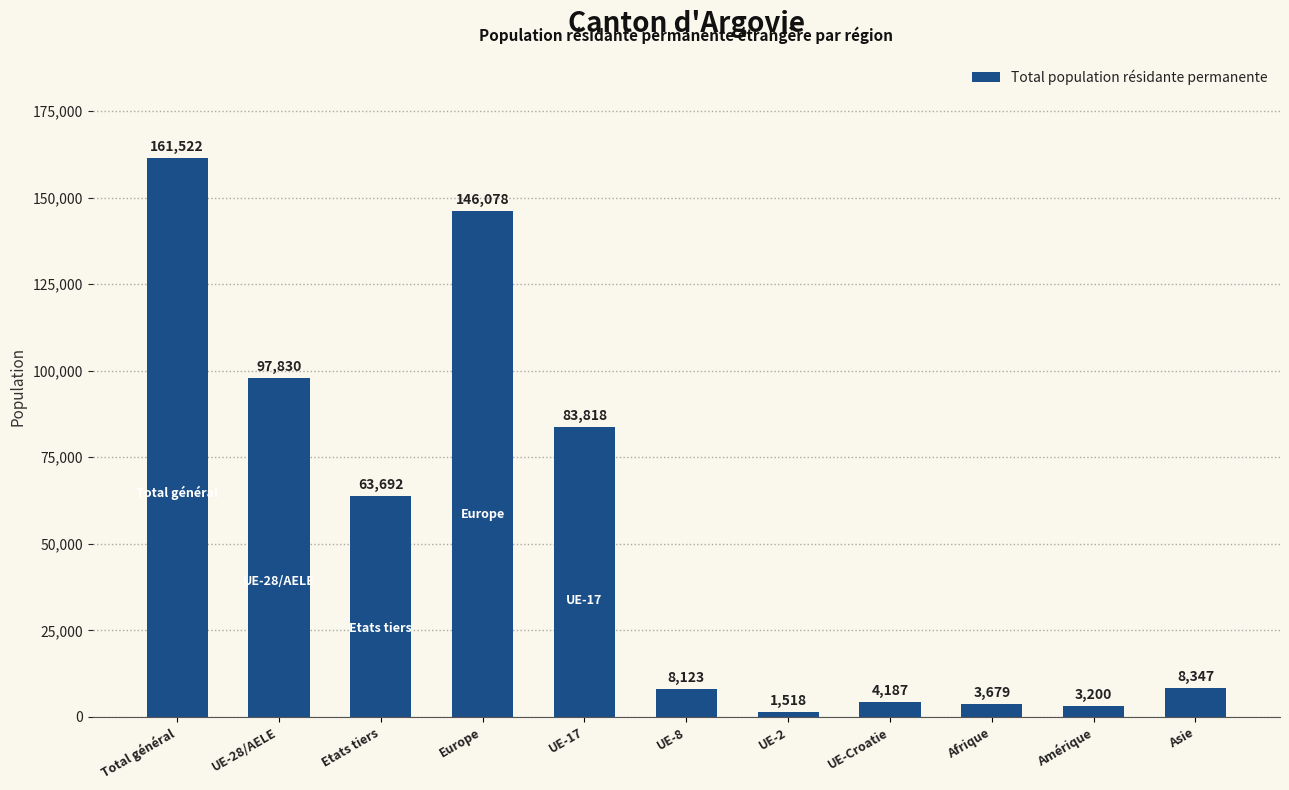

Rank the categories by value from lowest to highest.

UE-2, Amérique, Afrique, UE-Croatie, UE-8, Asie, Etats tiers, UE-17, UE-28/AELE, Europe, Total général